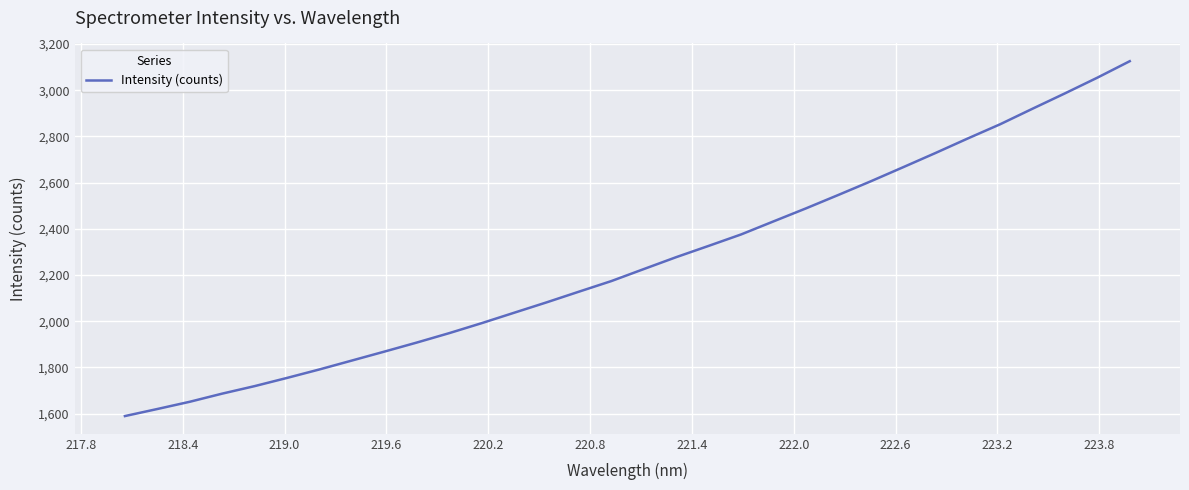

What is the sum of all values?

72186.2